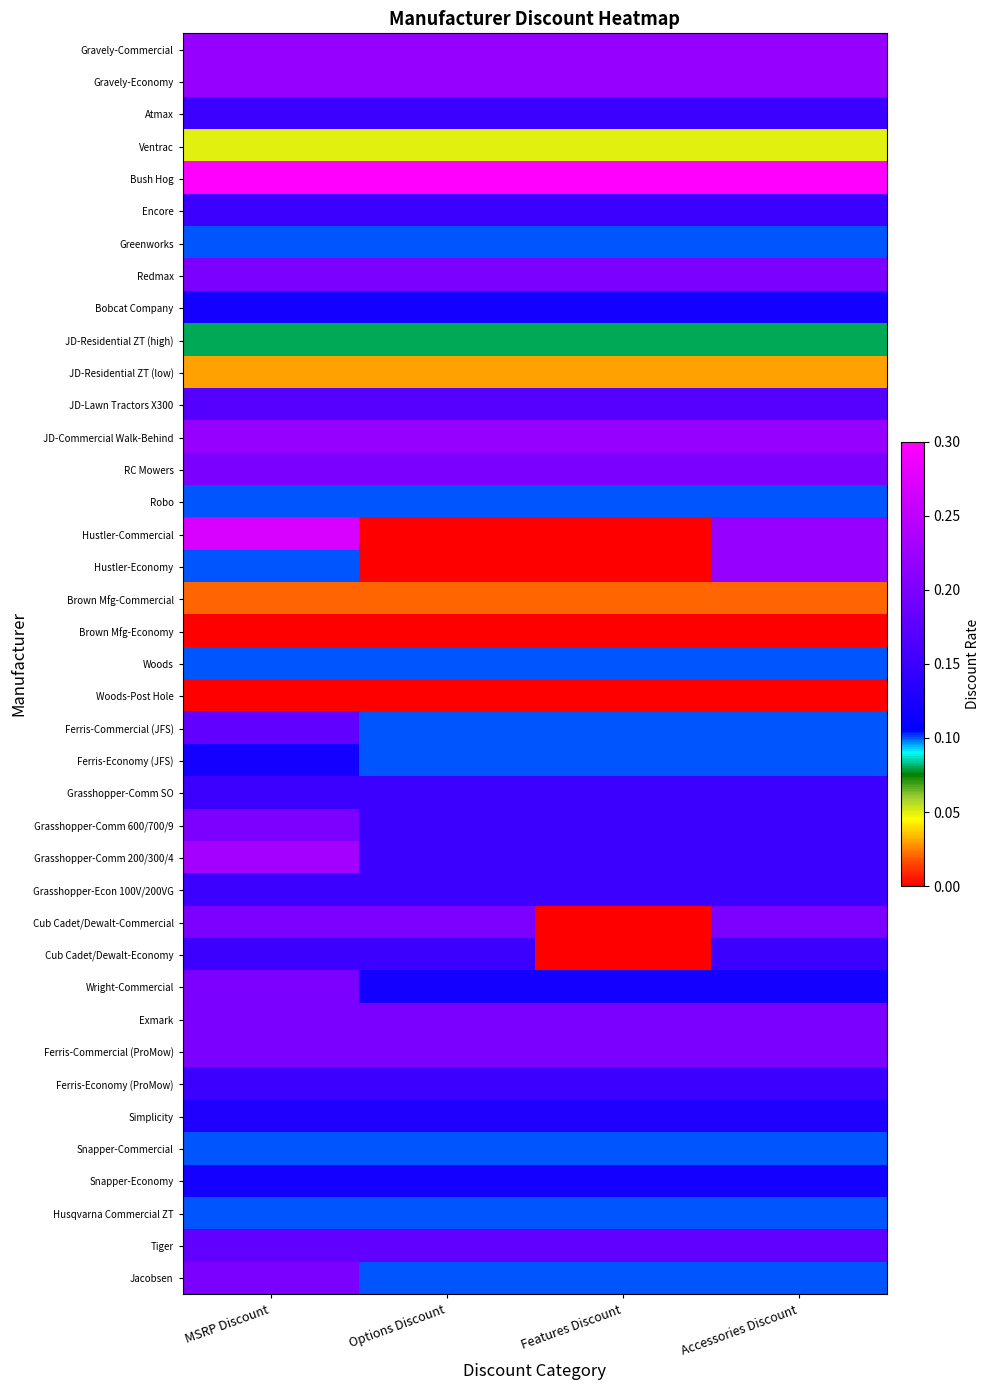

What is the spread (max minus min) of values at MSRP Discount?

0.3